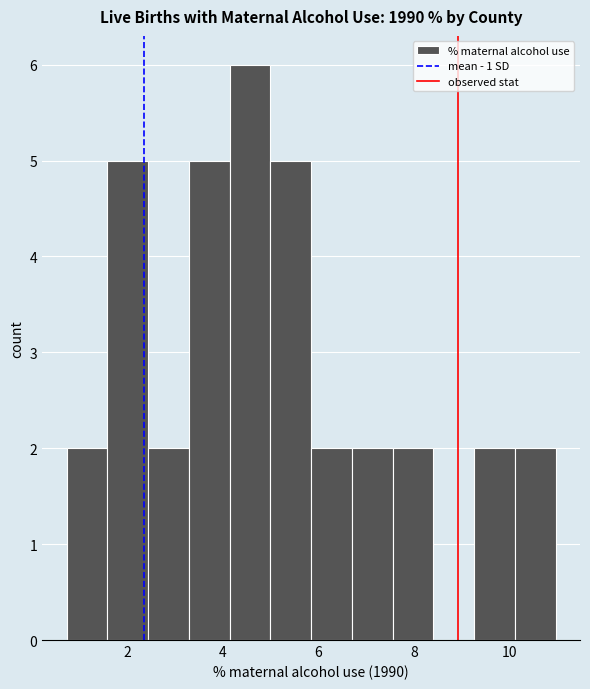

Reading left to right, list every bar in this chart as the range it spans on the x-axis followed by its height. Neither the bar edges nor the heights are printed on the chart, so give them approximately, as read against the axes.

0.8 to 1.6: 2
1.6 to 2.4: 5
2.4 to 3.2: 2
3.2 to 4.2: 5
4.2 to 5.0: 6
5.0 to 5.8: 5
5.8 to 6.6: 2
6.6 to 7.6: 2
7.6 to 8.4: 2
8.4 to 9.2: 0
9.2 to 10.2: 2
10.2 to 11.0: 2